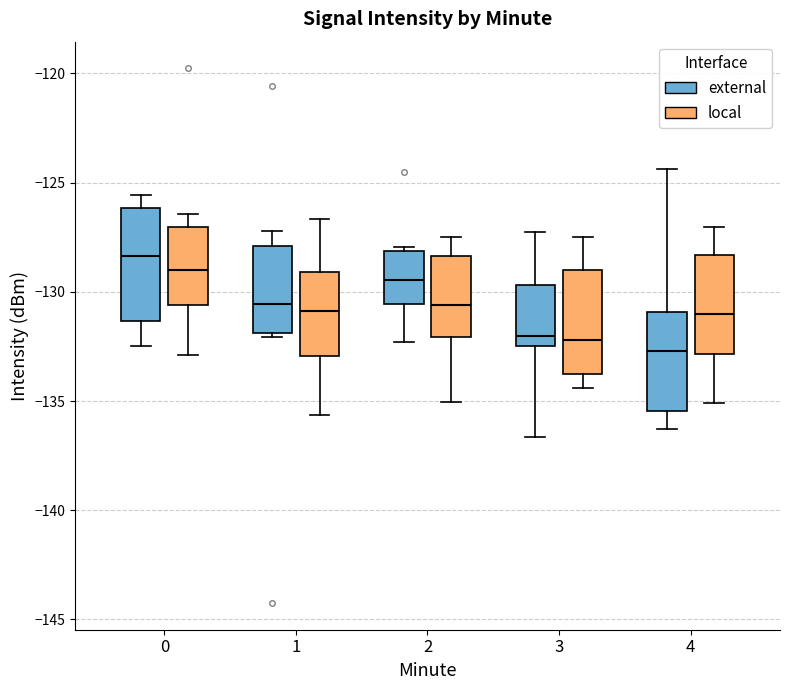

Which box's median line is the highest?

0 (external)